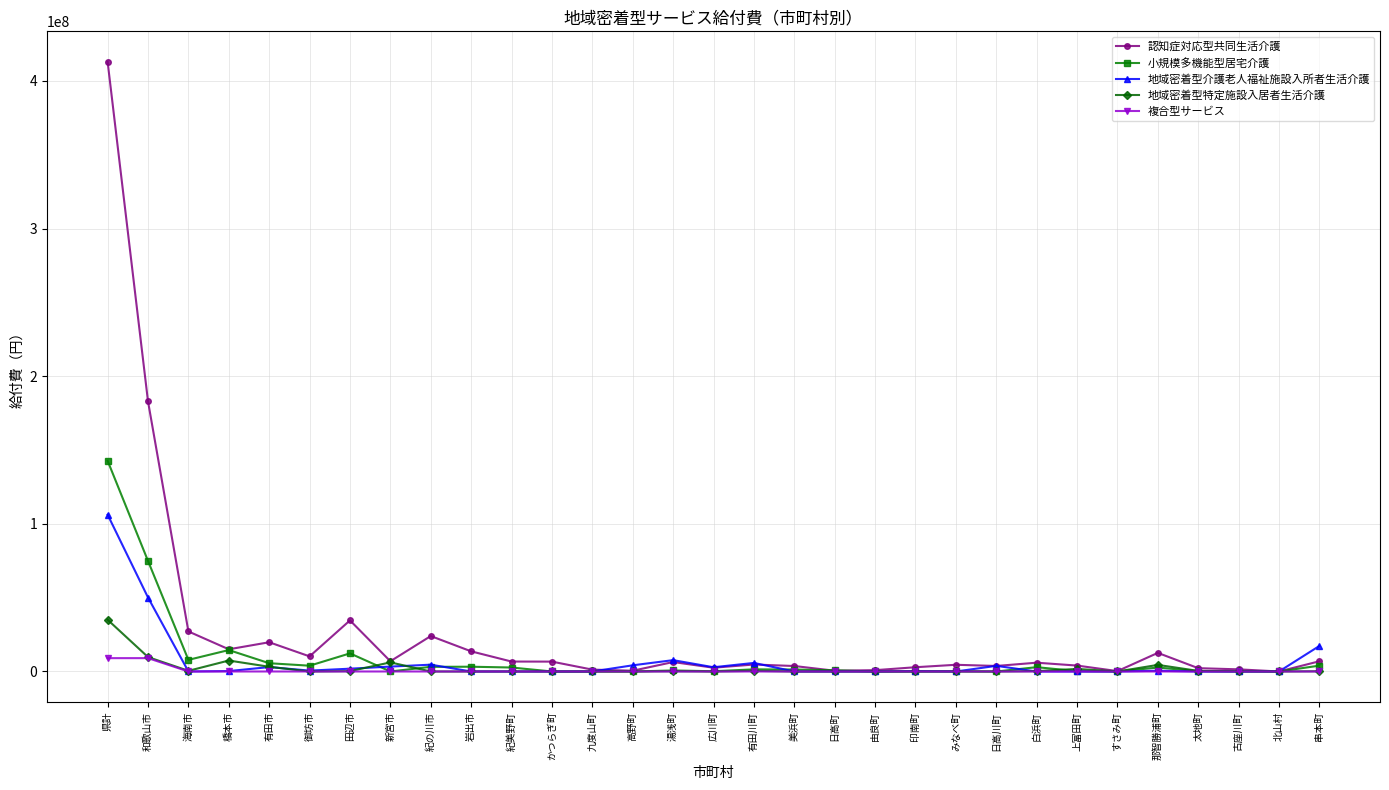

At which category is the sum across all series the highest?

県計